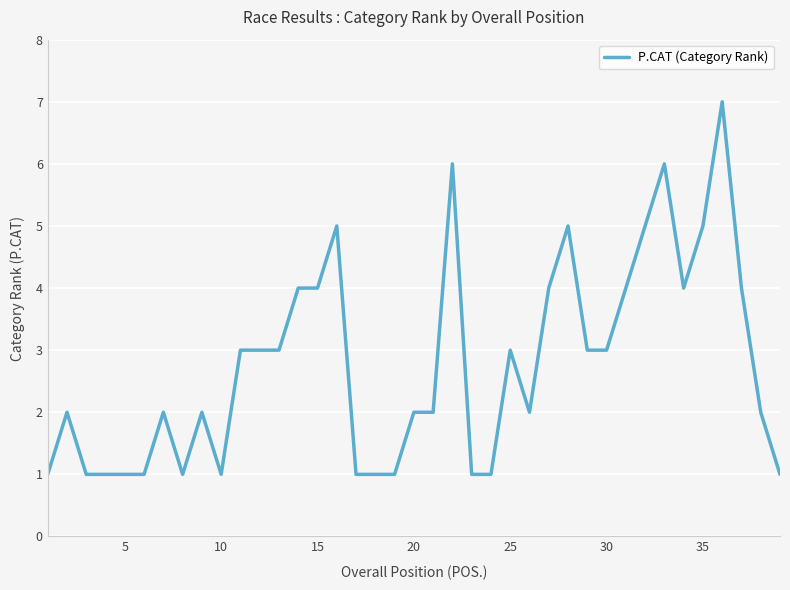

What is the sum of all values?

108